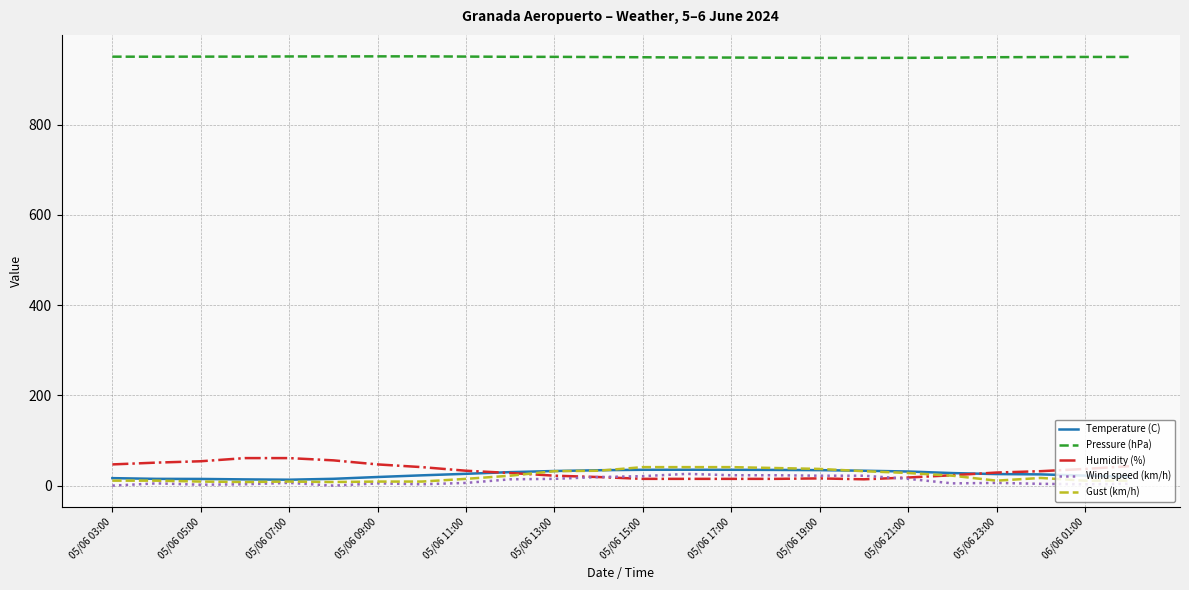

True or false: Gust (km/h) and Pressure (hPa) cross at least once.

False